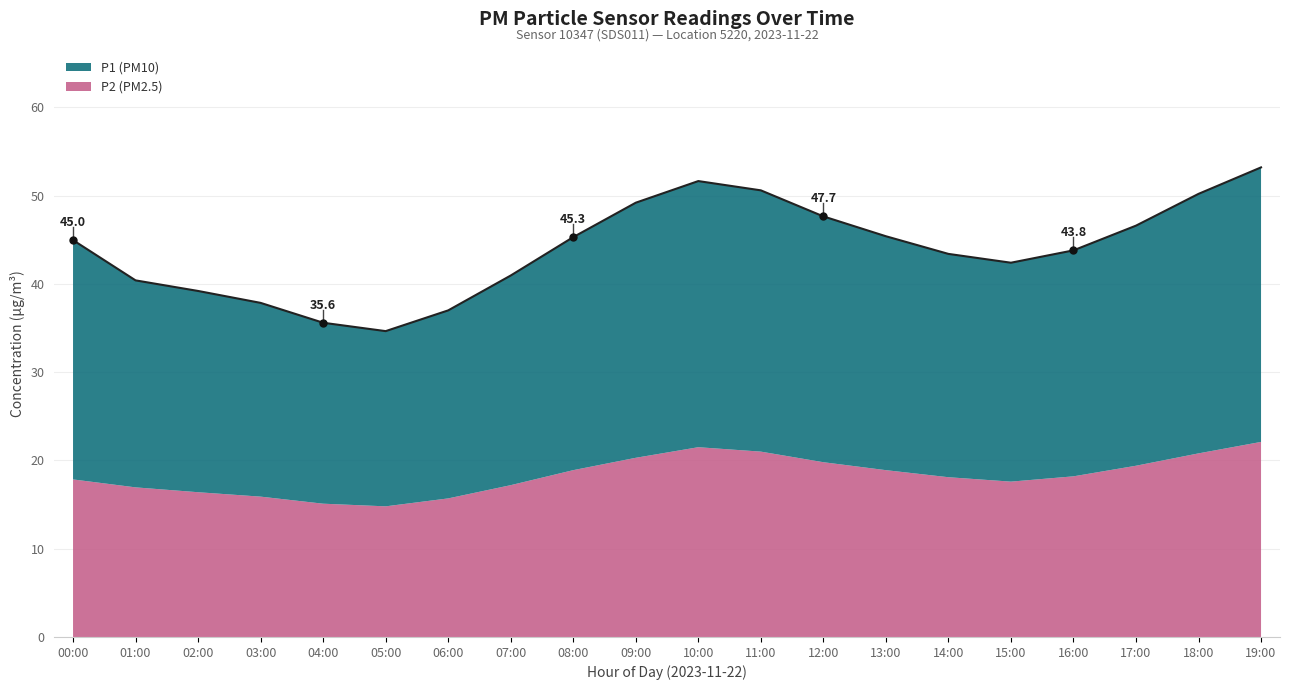

What is the difference between the maximum and second lowest values?

17.6